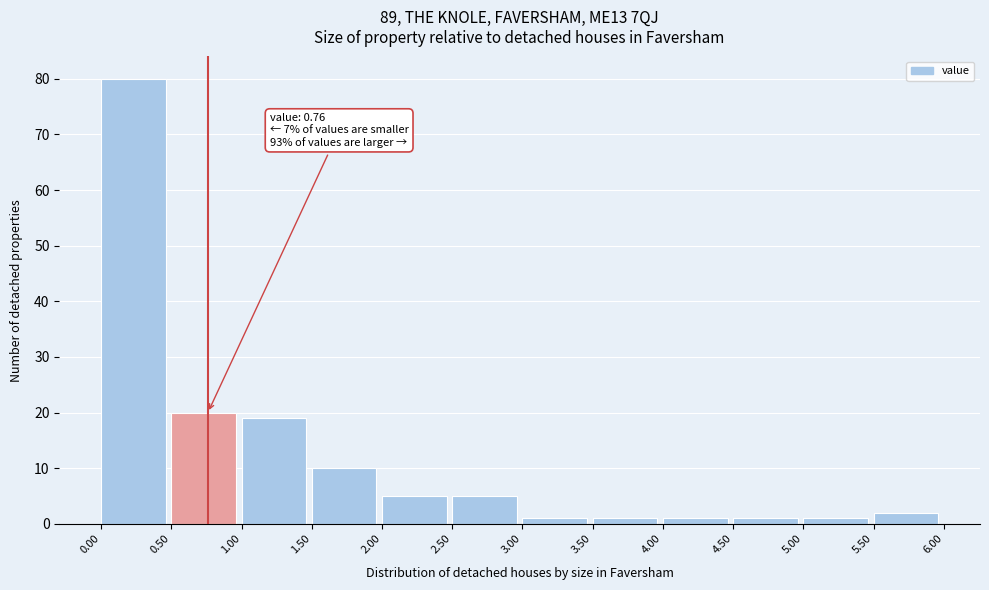

Over which range of the x-axis is the bar tallest?

0.00 to 0.50